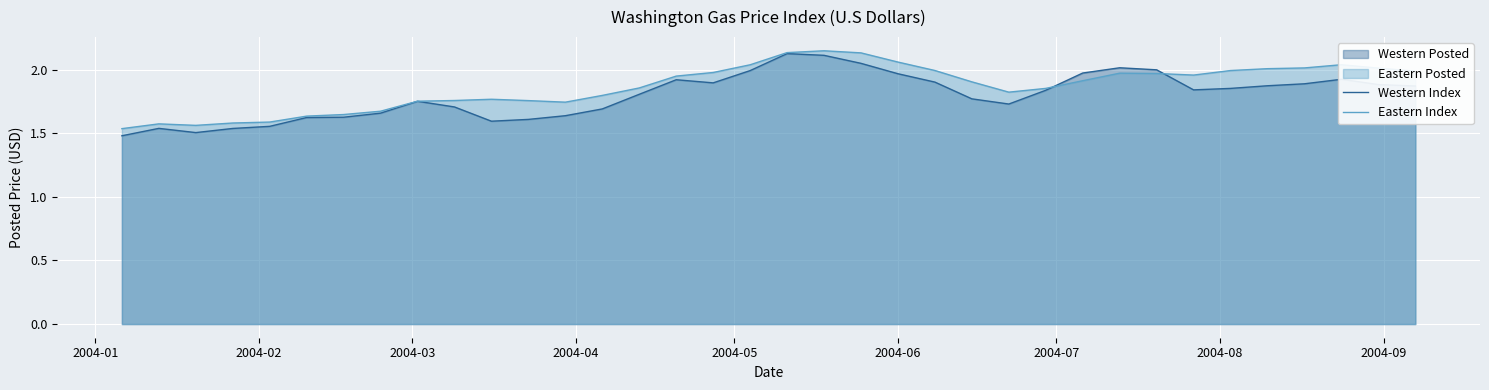

At how many categories does at least one series exceed 1?

36